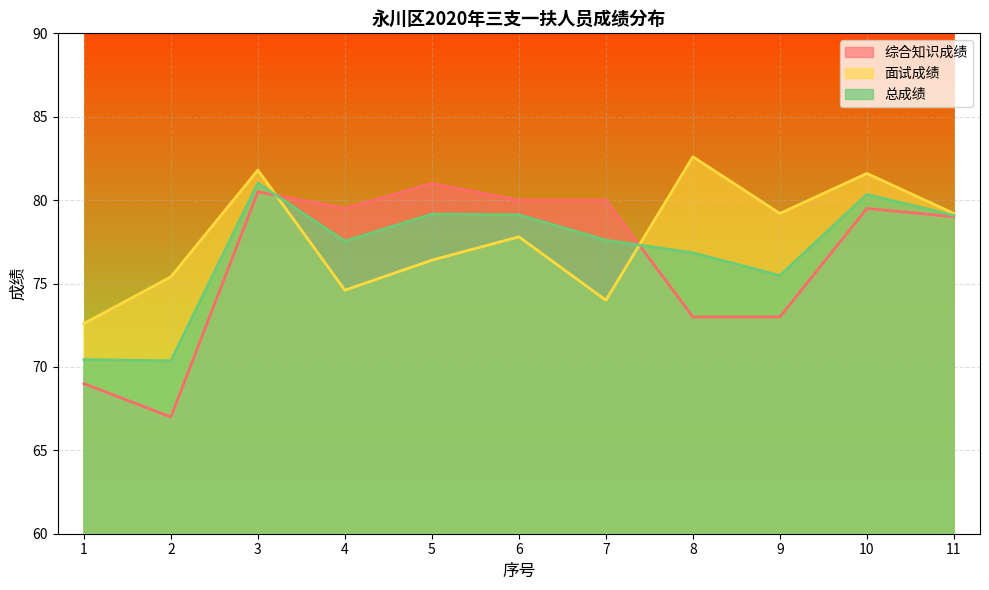

True or false: 综合知识成绩 has a value of 73.0 at 8.

True